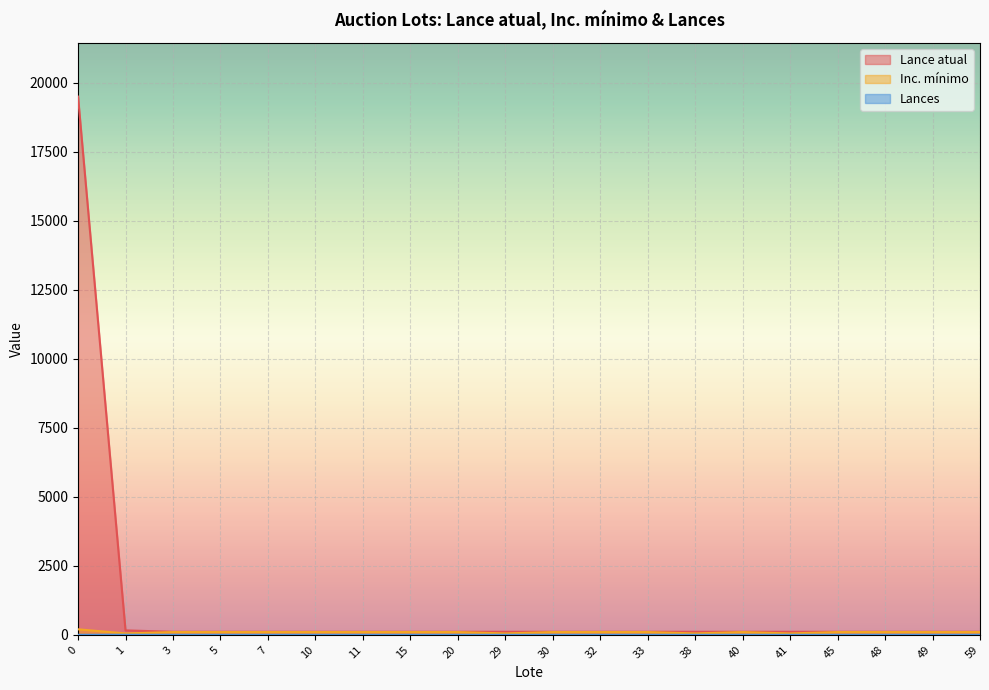

The Inc. mínimo series shows 169 at 11. True or false?

False